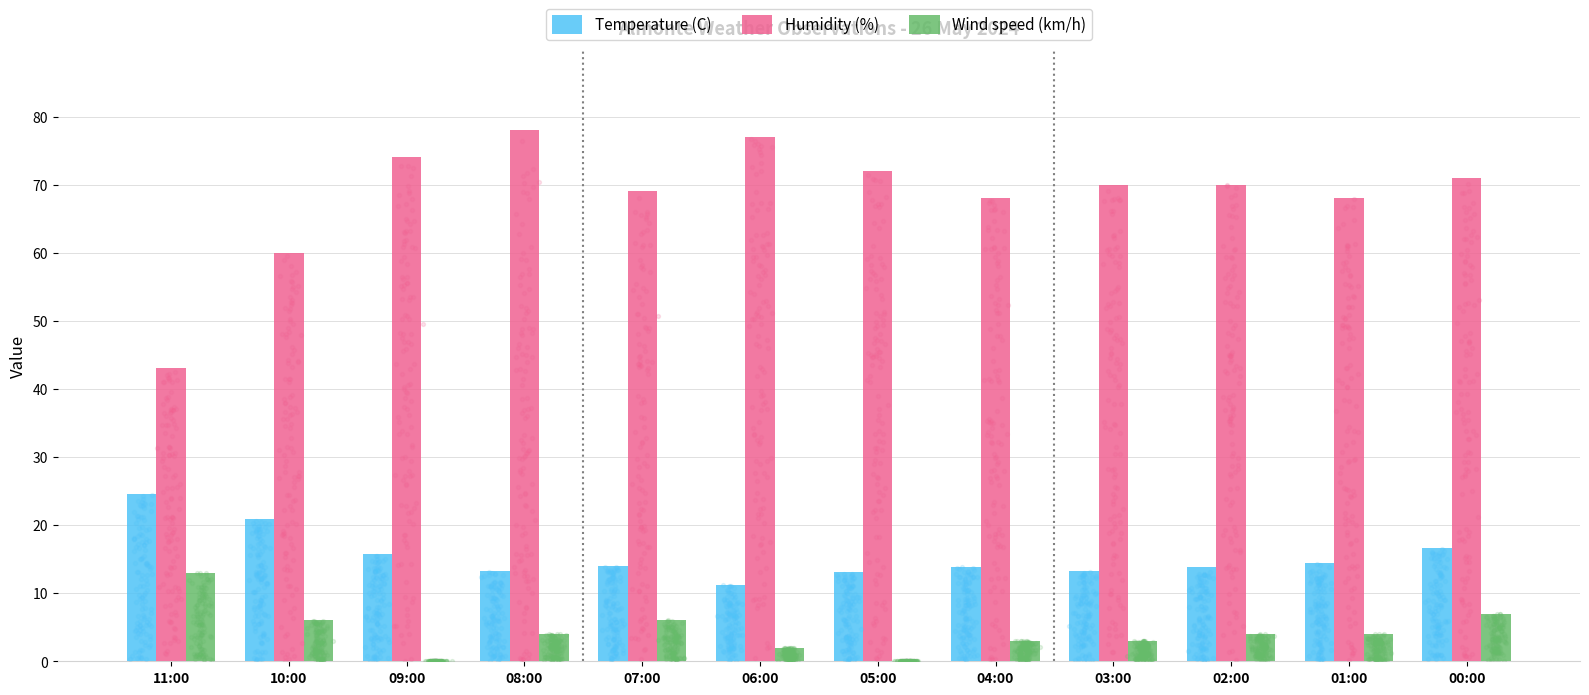

At how many categories does at least one series exceed 75?

2